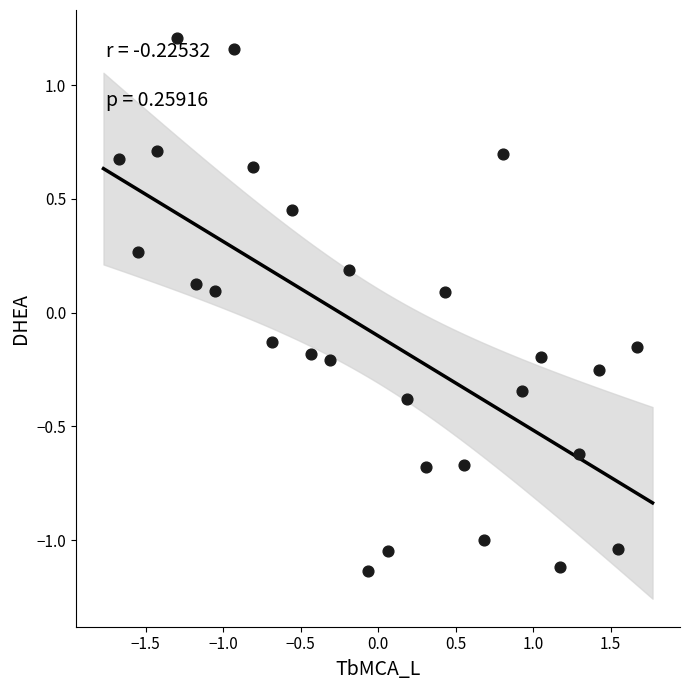

What is the range of X values (max minus min)?

3.3